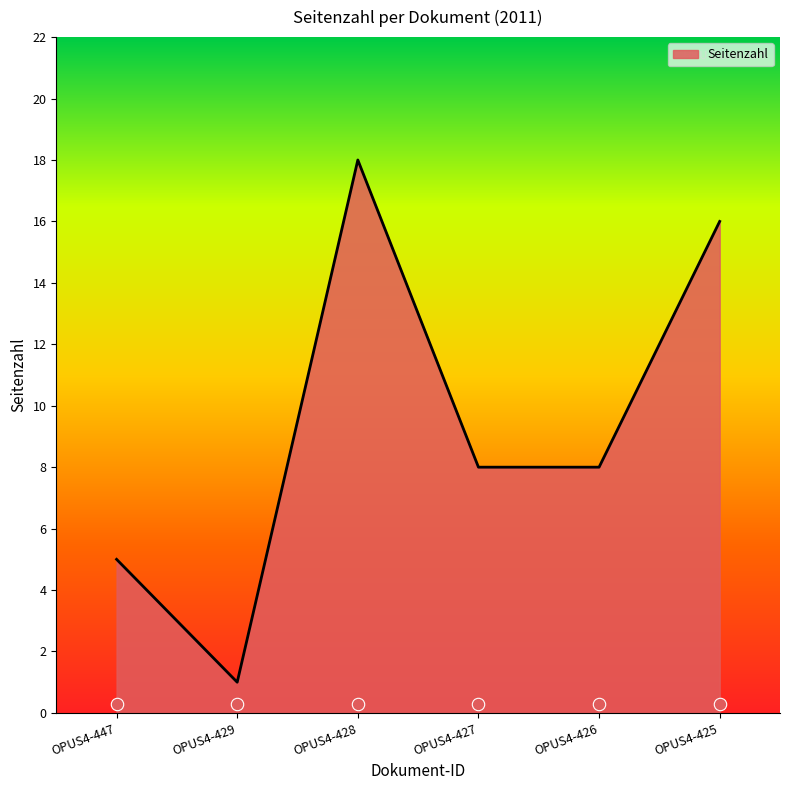

What is the change in value from OPUS4-447 to OPUS4-429?

-4